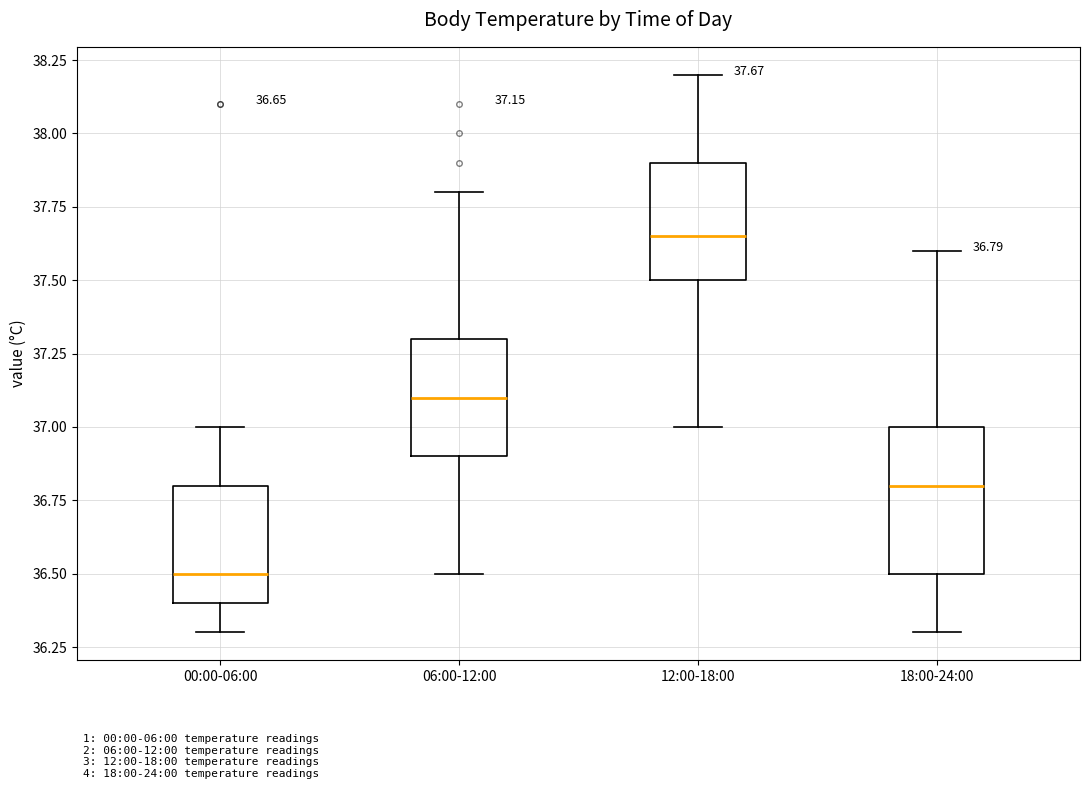

Which box has the lowest median line?

00:00-06:00